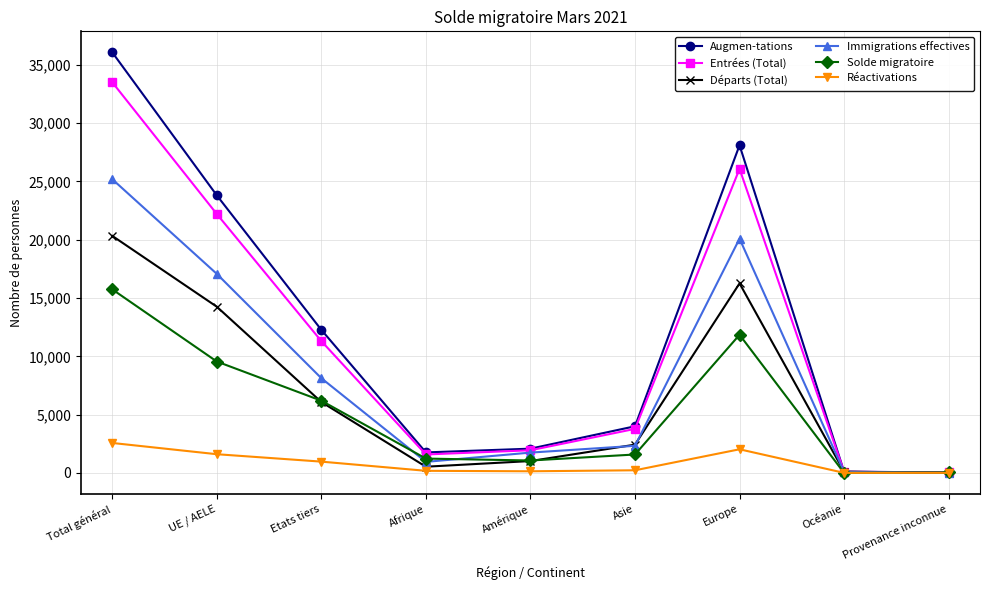

Where is the first local minimum for Immigrations effectives?

Afrique